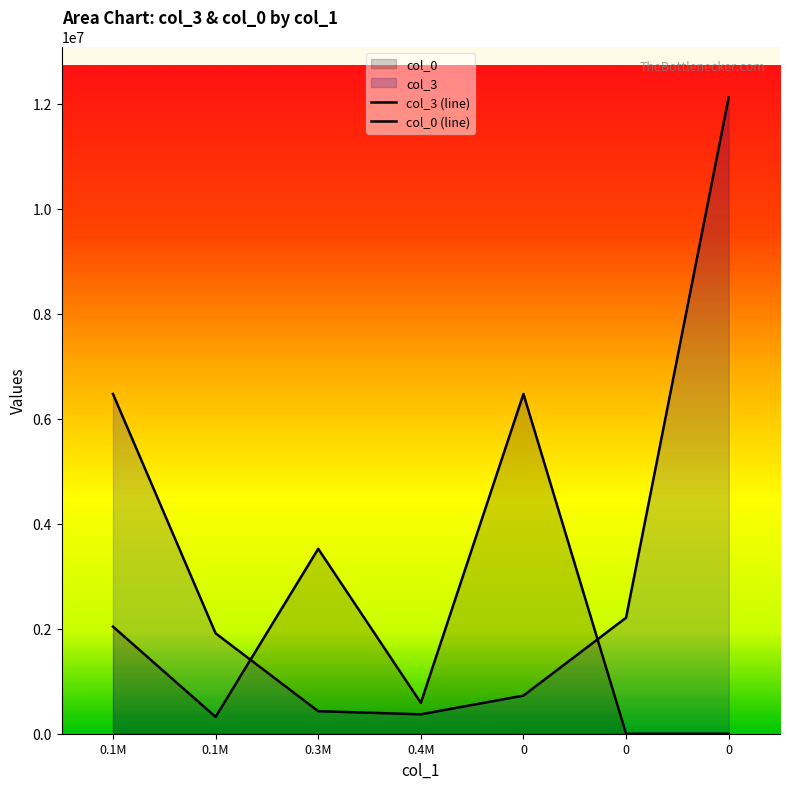

Reading right to left, list all the values displayed in this chart.

col_3 (line): 12120855.9	2210195.9	726000.0	369819.0	429296.5	1912974.2	6472570.2
col_0 (line): 0.0	0.0	6472570.2	588964.2	3522523.7	320917.9	2040164.4